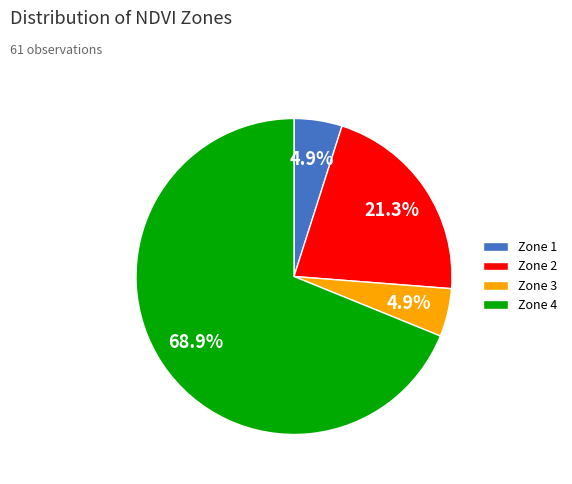

To the nearest percent, what percentage of the pie is Zone 3?

5%